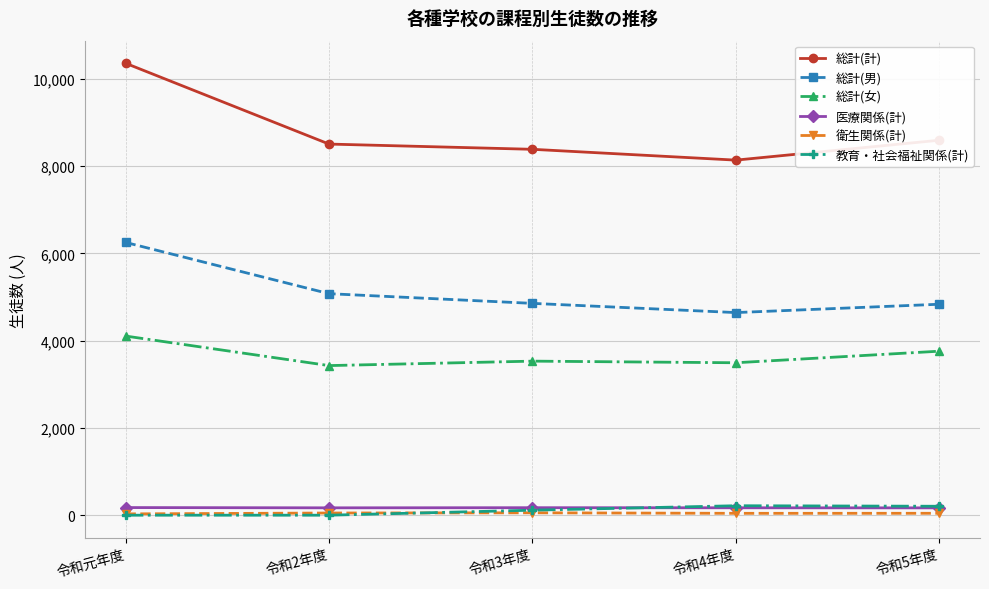

Which series has the widest spread of values?

総計(計)